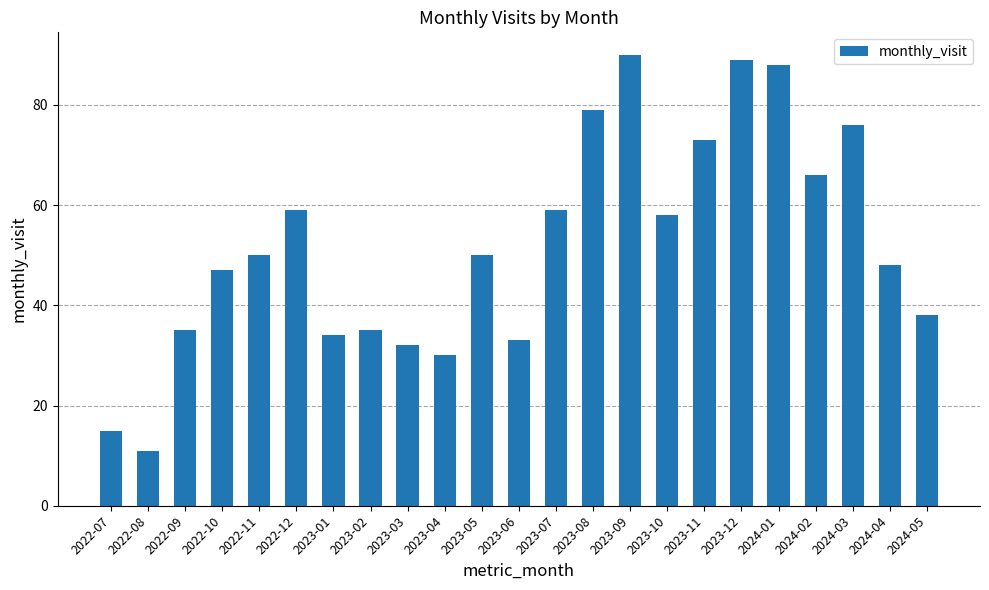

What is the smallest value displayed?

11